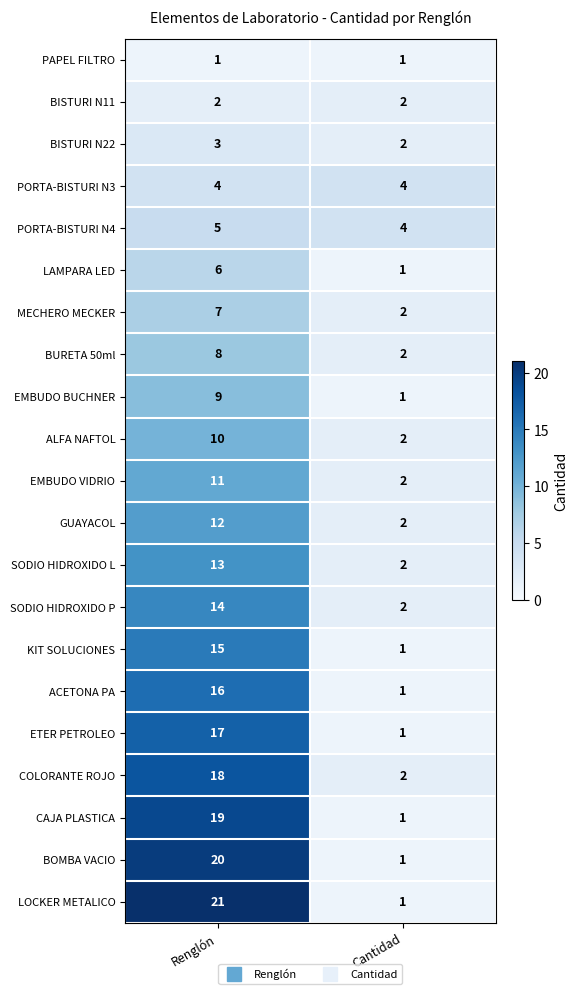

What is the maximum value shown in the chart?

21